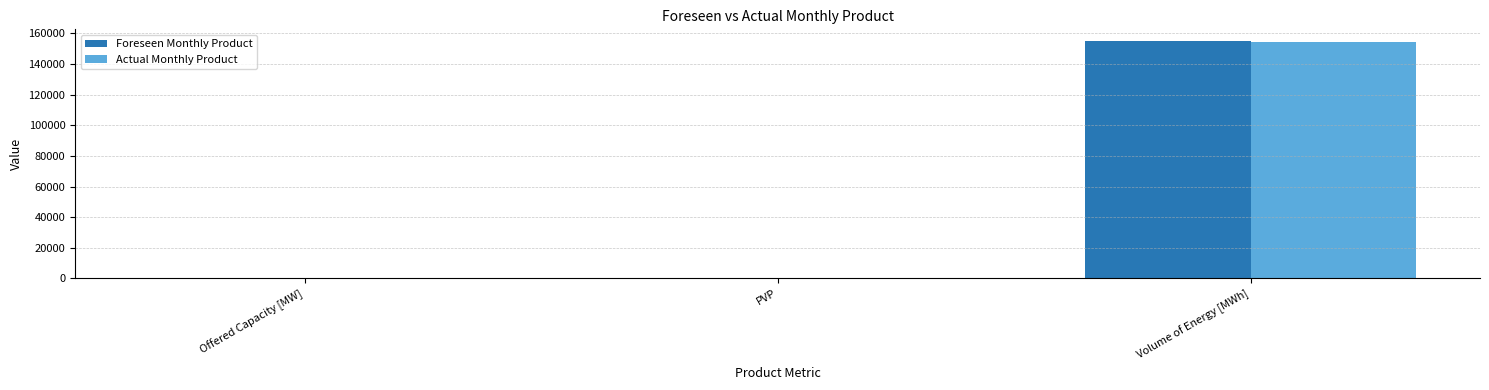

What is the maximum value shown in the chart?

154960